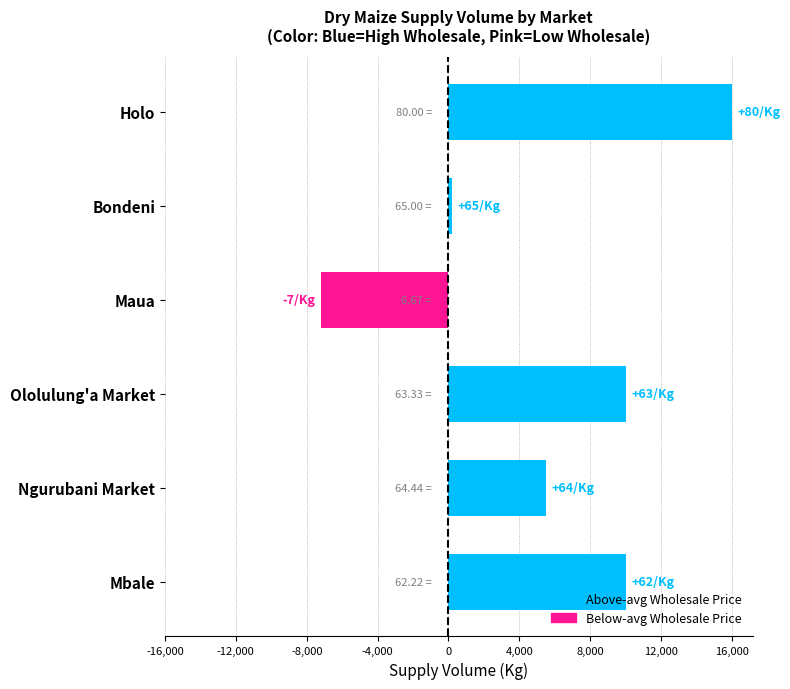

What is the difference between the maximum and minimum values?

23200